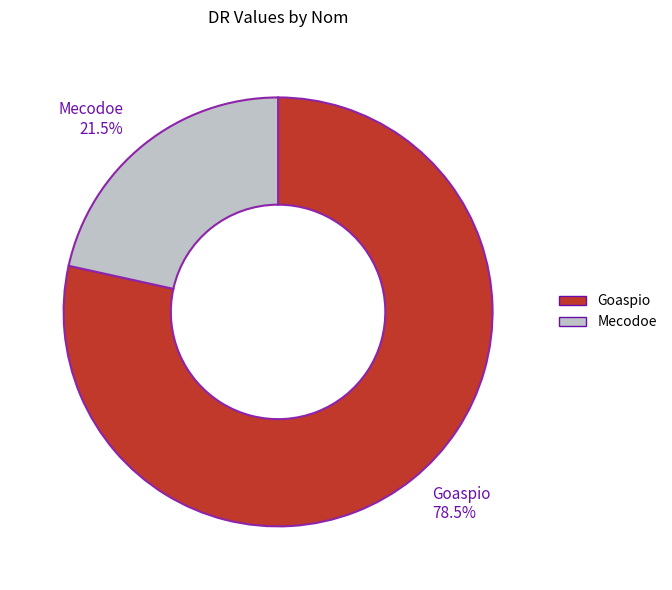

Do Goaspio and Mecodoe together represent more than half of the pie?

Yes